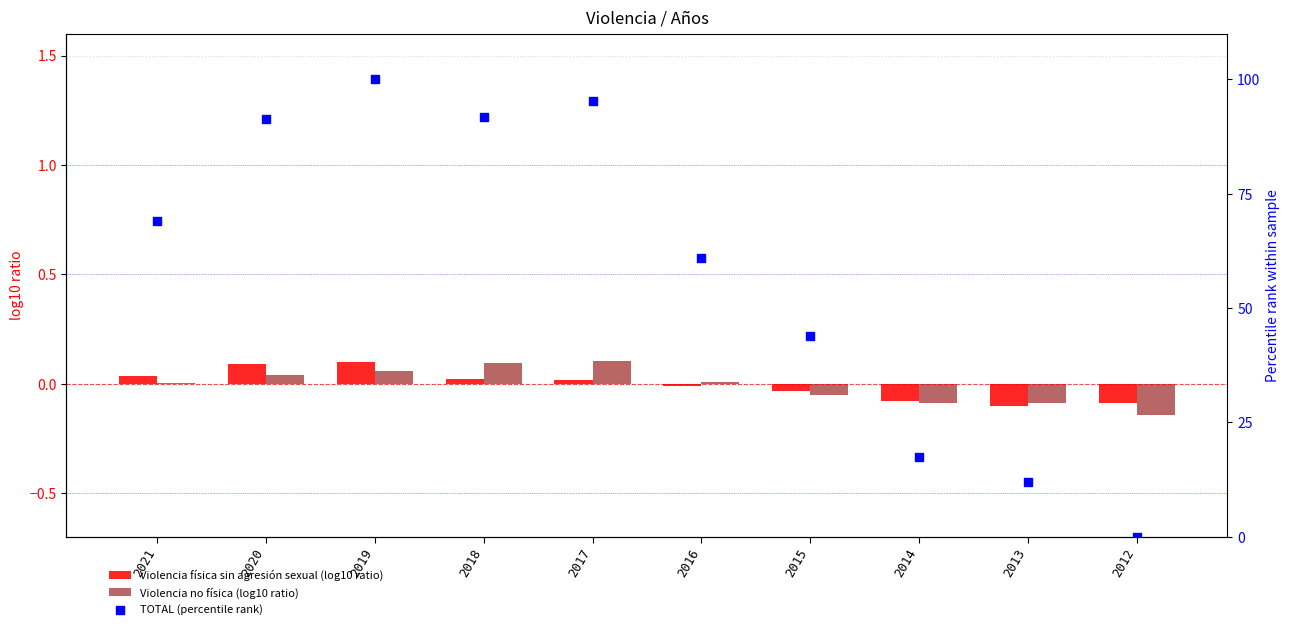

Which series has the largest total across all categories?

TOTAL (percentile rank)